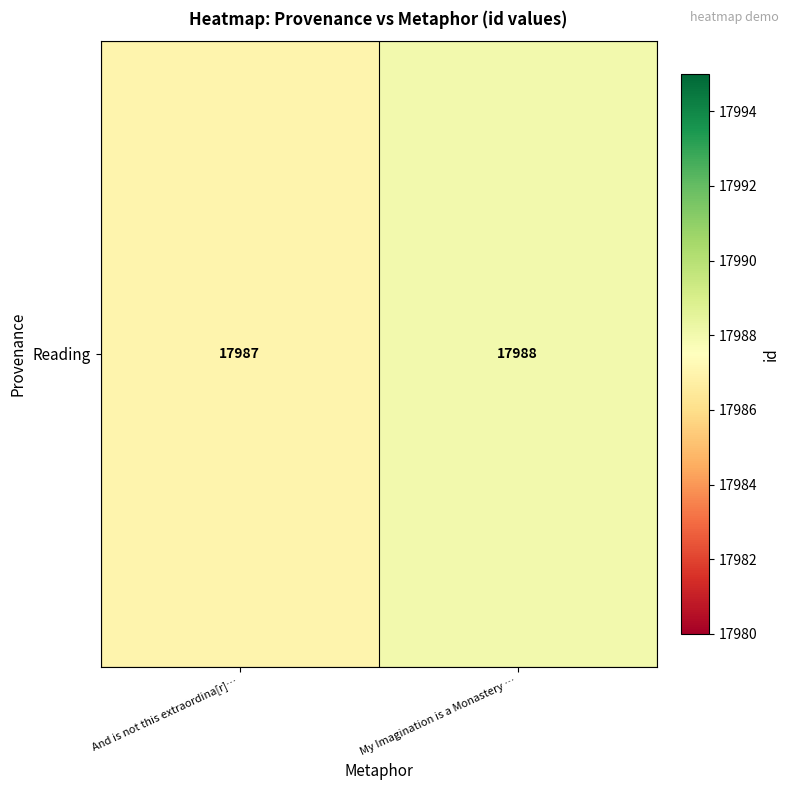

Reading left to right, transcribe all the data shown in this chart.

17987	17988